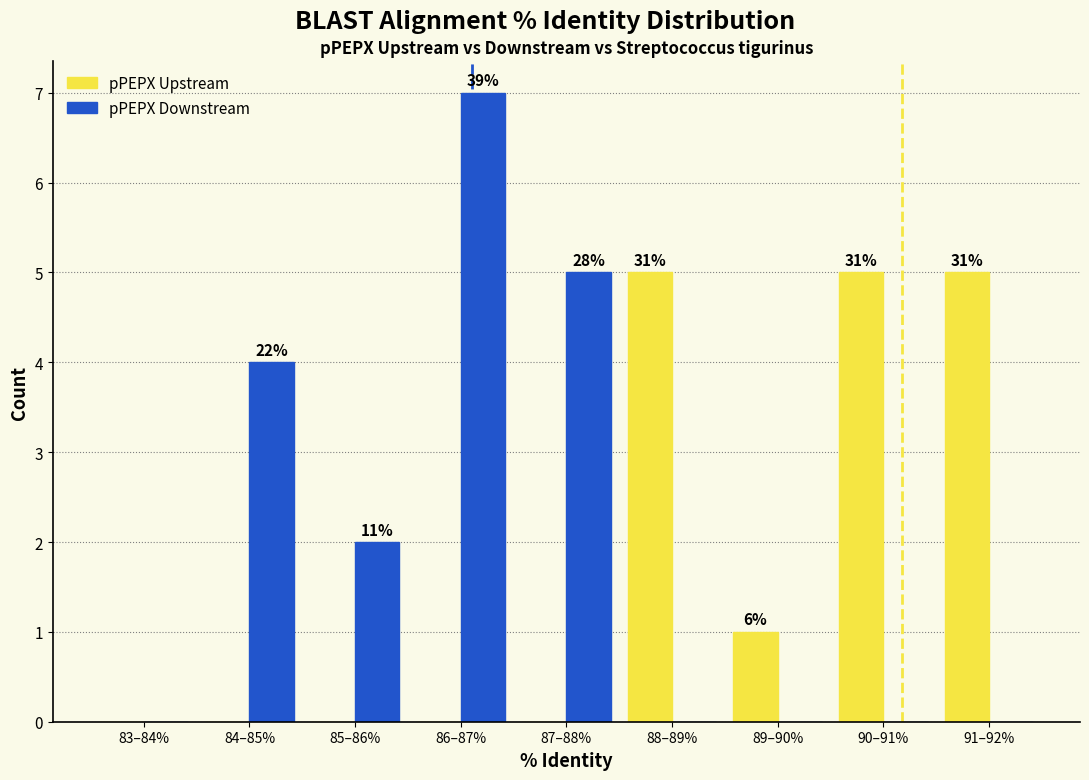

Reading right to left, what are all the values shown in this chart?

pPEPX Upstream: 91–92%=5	90–91%=5	89–90%=1	88–89%=5	87–88%=0	86–87%=0	85–86%=0	84–85%=0	83–84%=0
pPEPX Downstream: 91–92%=0	90–91%=0	89–90%=0	88–89%=0	87–88%=5	86–87%=7	85–86%=2	84–85%=4	83–84%=0